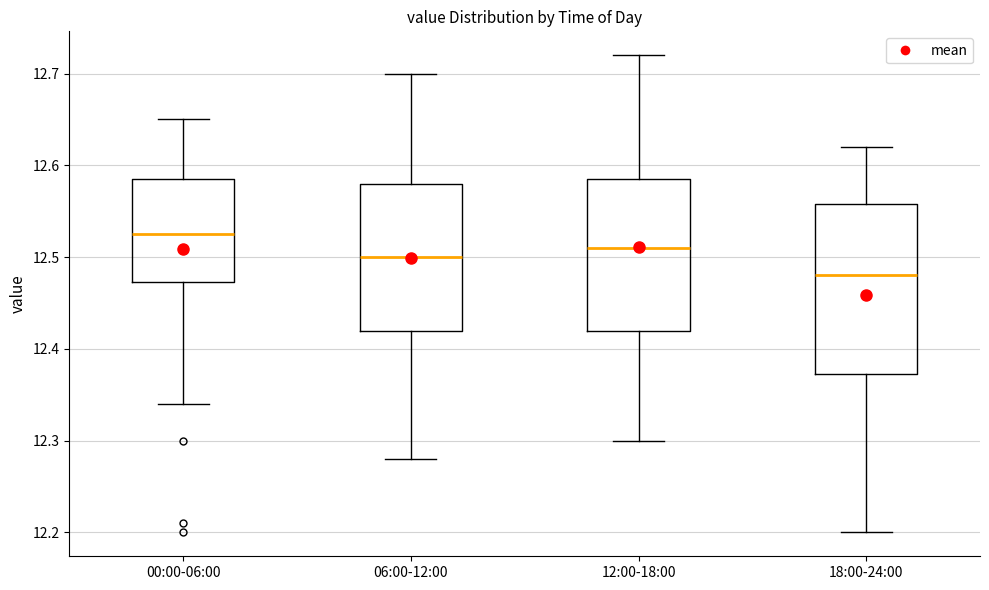

Reading left to right, read every box against the y-axis: the position of its median line, the range the box covers, and the ends of its whiskers. The values are not printed on the chart, so give them approximately, as read against the axis.

00:00-06:00: median 12.53, box 12.47 to 12.59, whiskers 12.34 to 12.65
06:00-12:00: median 12.50, box 12.42 to 12.58, whiskers 12.28 to 12.70
12:00-18:00: median 12.51, box 12.42 to 12.59, whiskers 12.30 to 12.72
18:00-24:00: median 12.48, box 12.37 to 12.56, whiskers 12.20 to 12.62